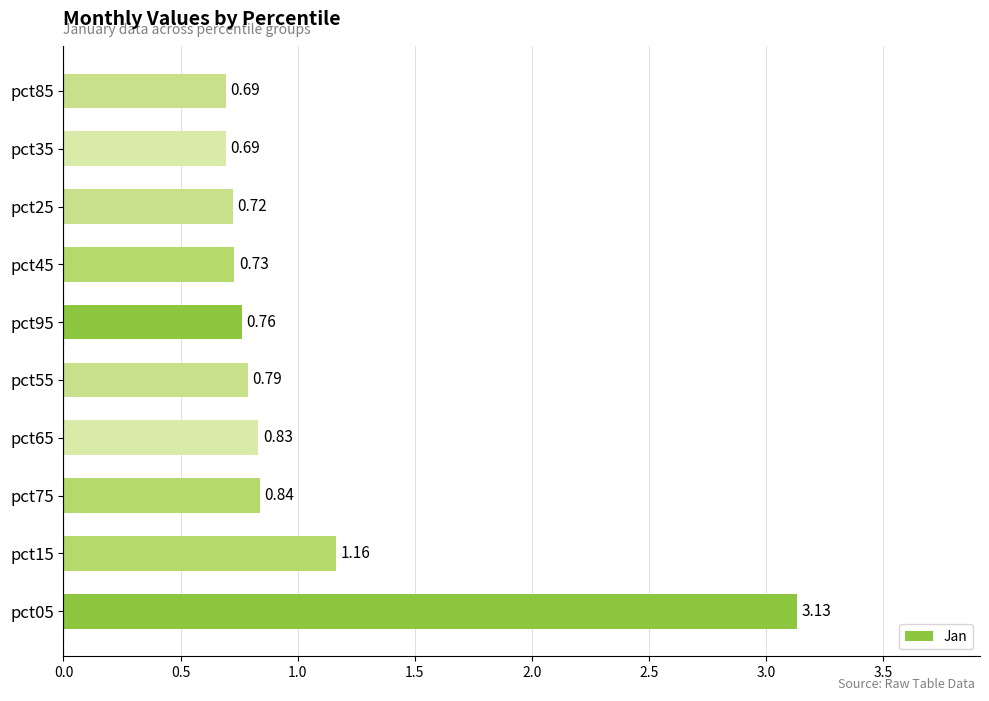

What is the difference between the maximum and minimum values?

2.4